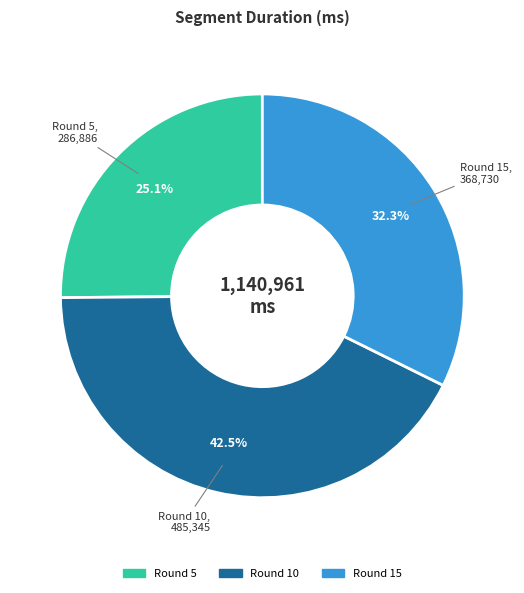

Is there a majority slice in this chart?

No